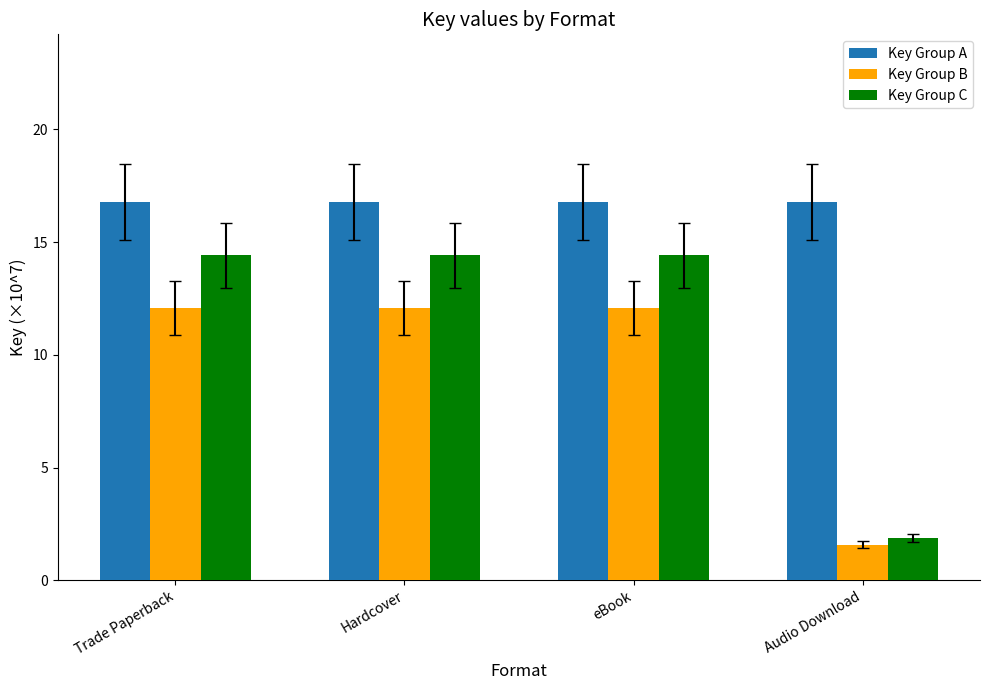

What is the lowest value of the Key Group A series?

16.8